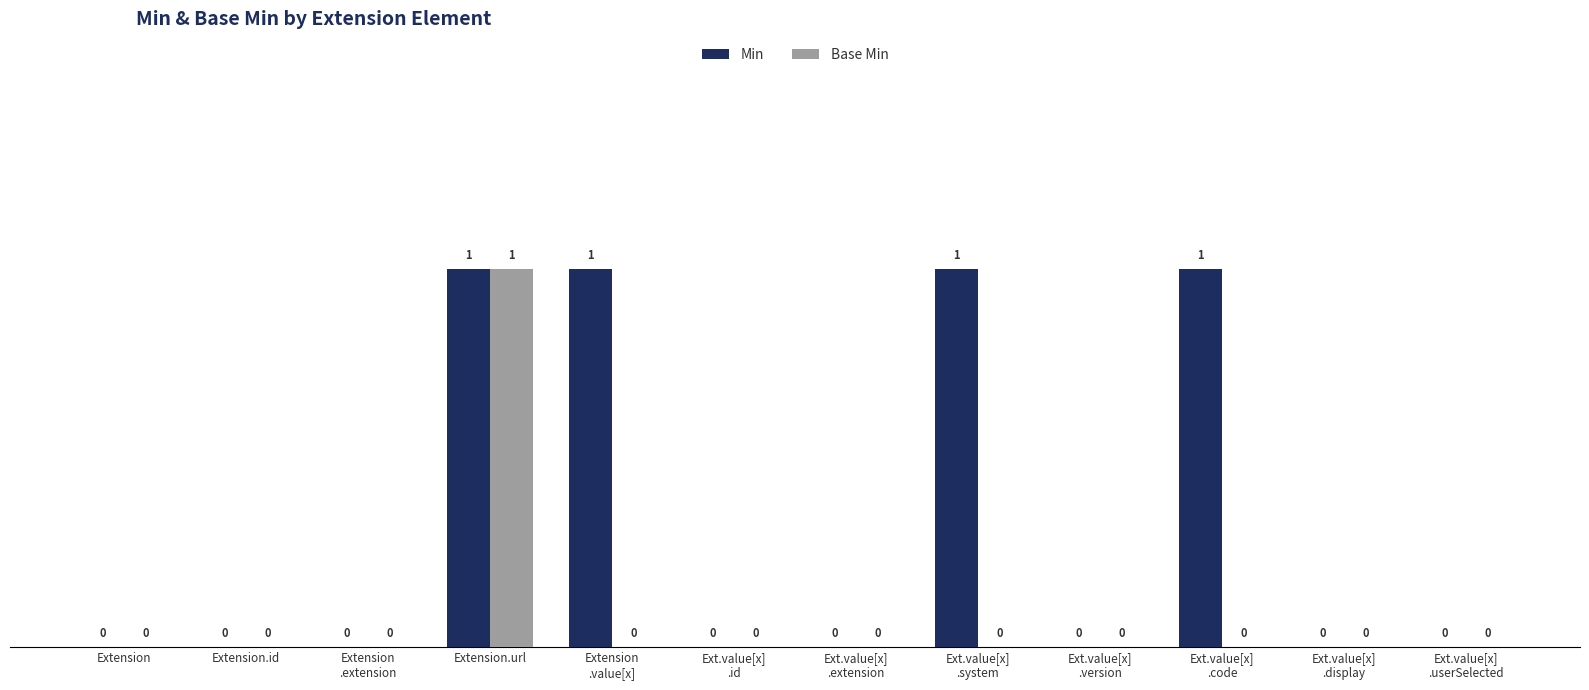

The value of Min at Extension.id is 1. True or false?

False